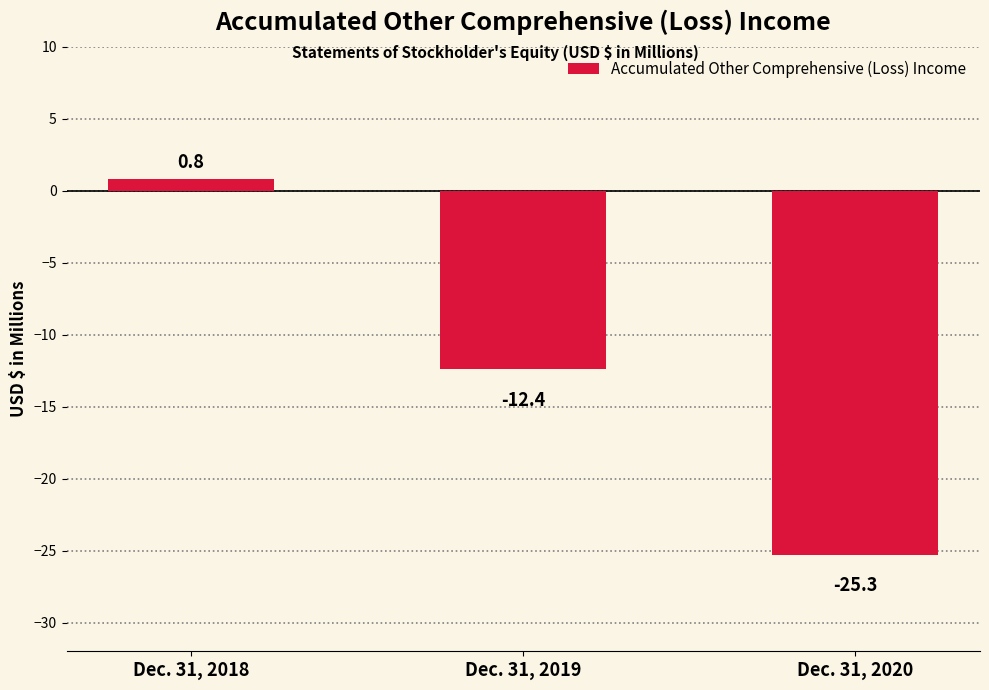

Rank the categories by value from highest to lowest.

Dec. 31, 2018, Dec. 31, 2019, Dec. 31, 2020